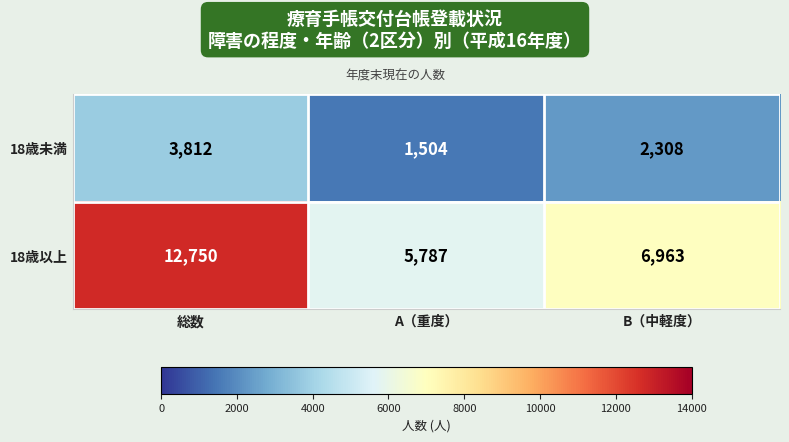

How many categories are shown in the chart?

3